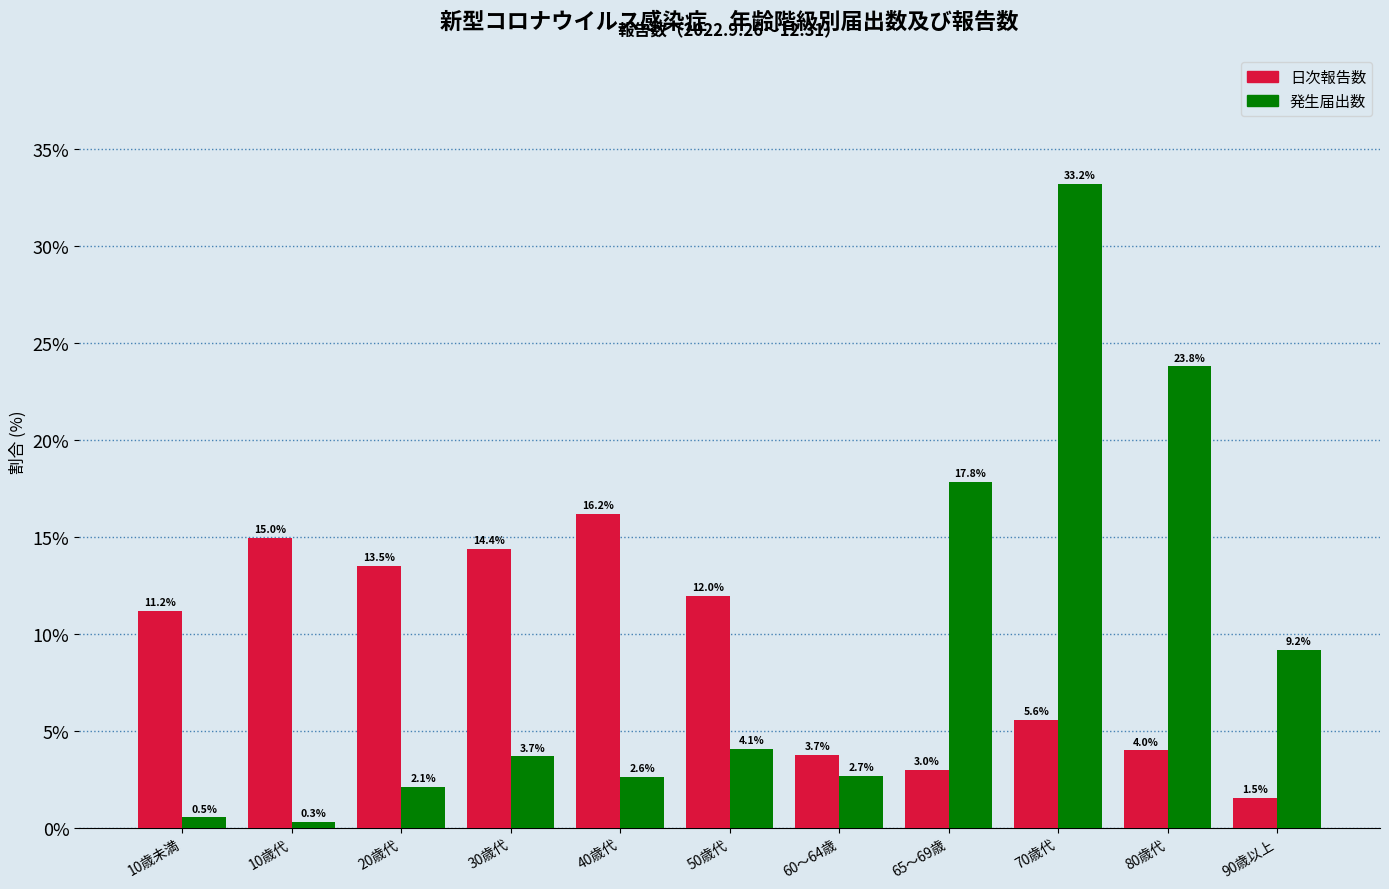

The value of 発生届出数 at 90歳以上 is 4.1. True or false?

False